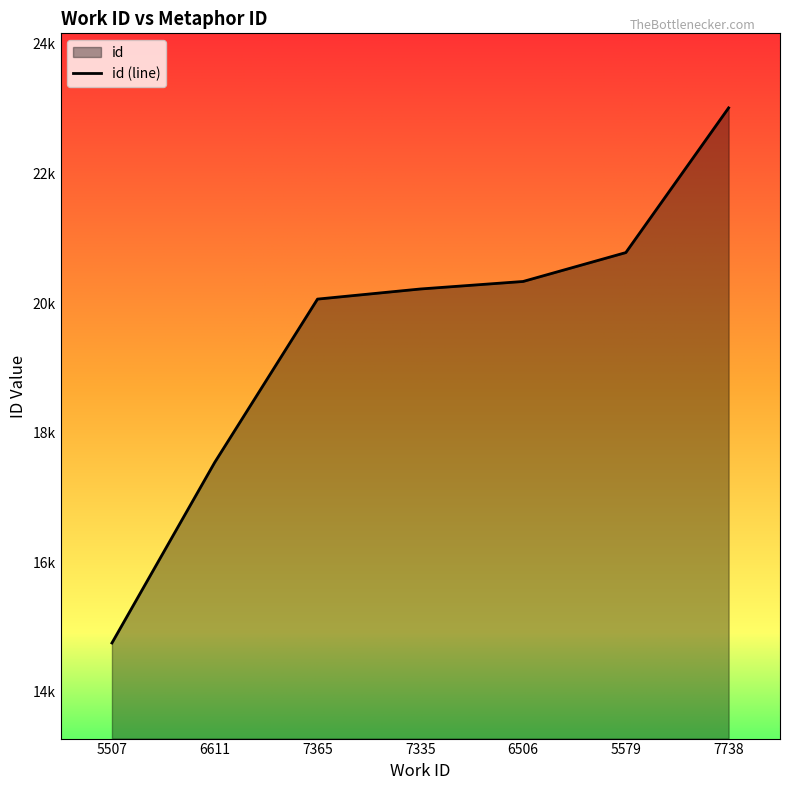

What is the greatest value displayed?

23012